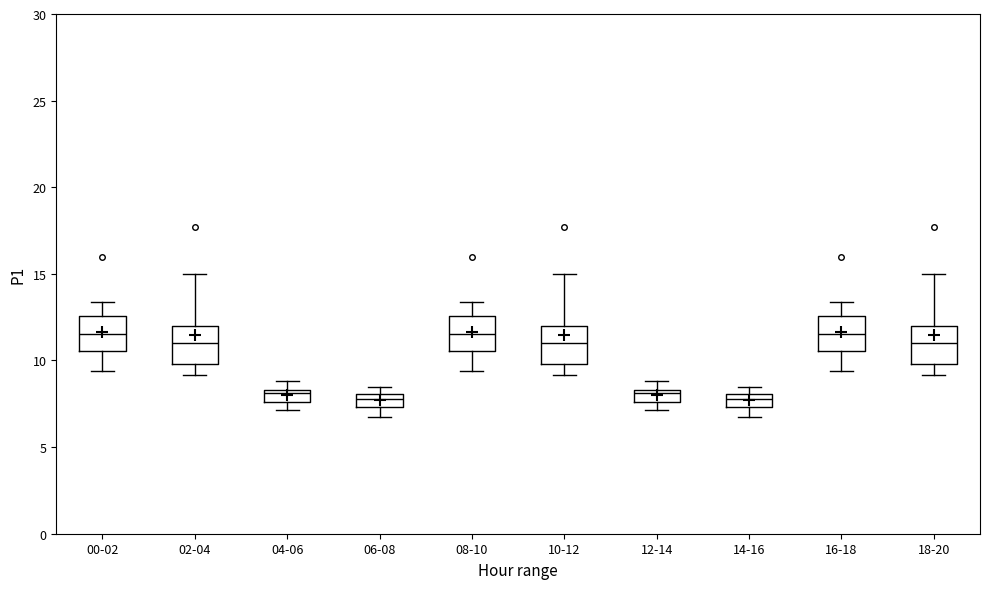

Where is the lower edge of the box for 02-04 on the y-axis? The values are not printed on the chart, so give them approximately, as read against the axis.

10.0